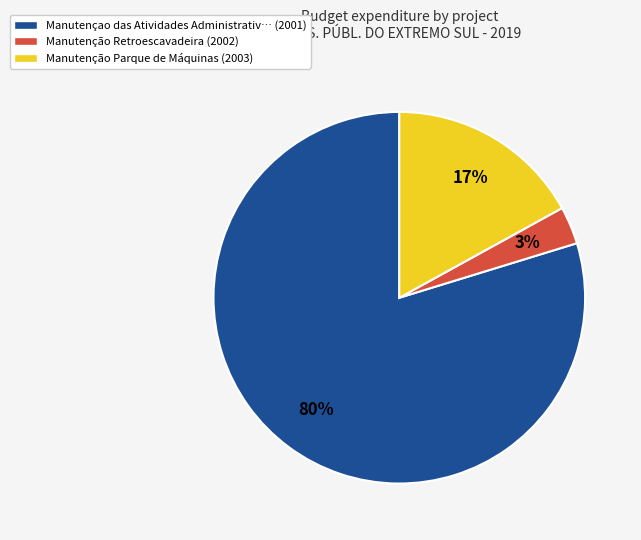

What is the majority slice?

Manutençao das Atividades Administrativ… (2001)